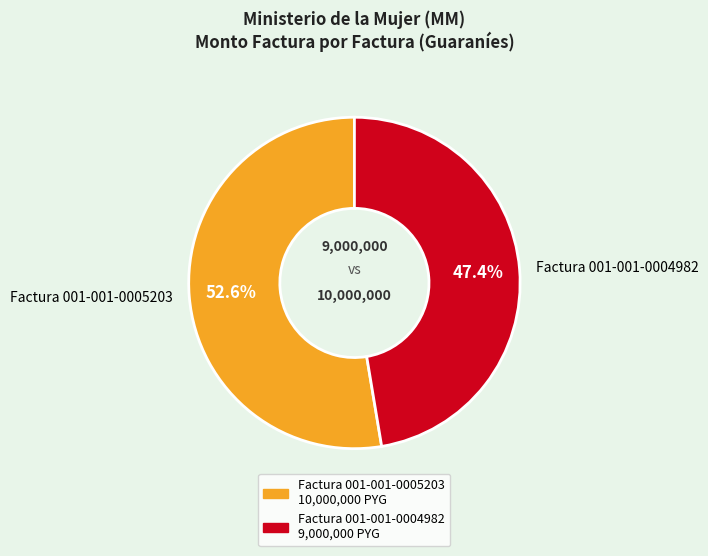

What is the ratio of the value at Factura 001-001-0004982 to the value at Factura 001-001-0005203?

0.9